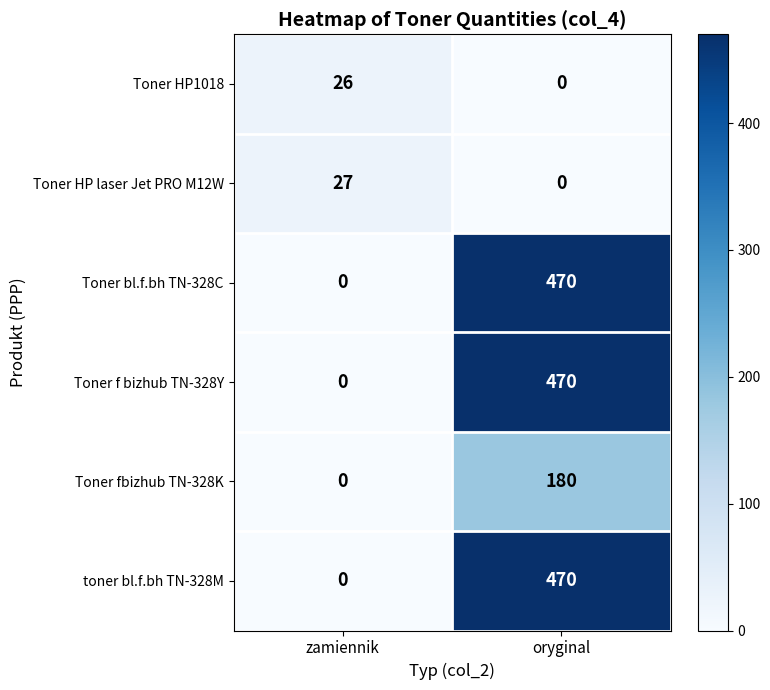

What is the difference between the maximum and minimum values in the Toner HP1018 series?

26